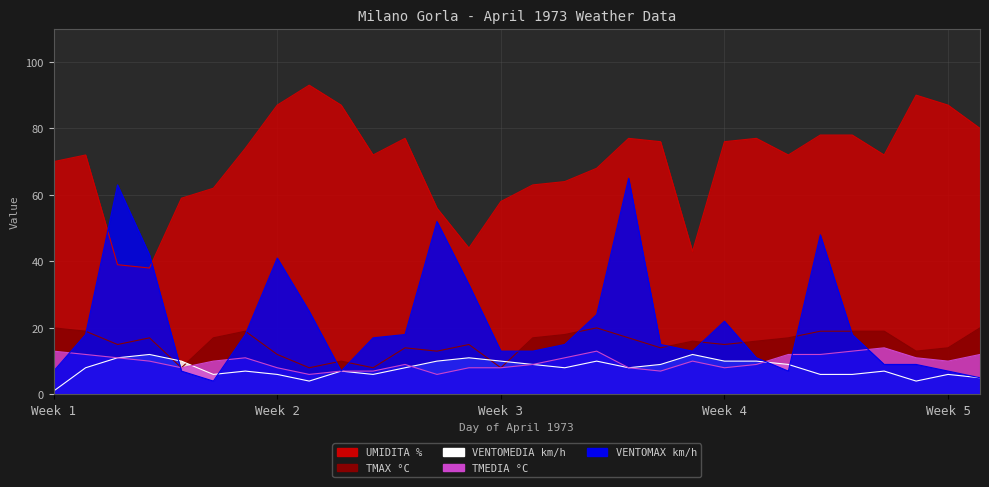

What is the difference between the maximum and second lowest values in the VENTOMEDIA km/h series?

8